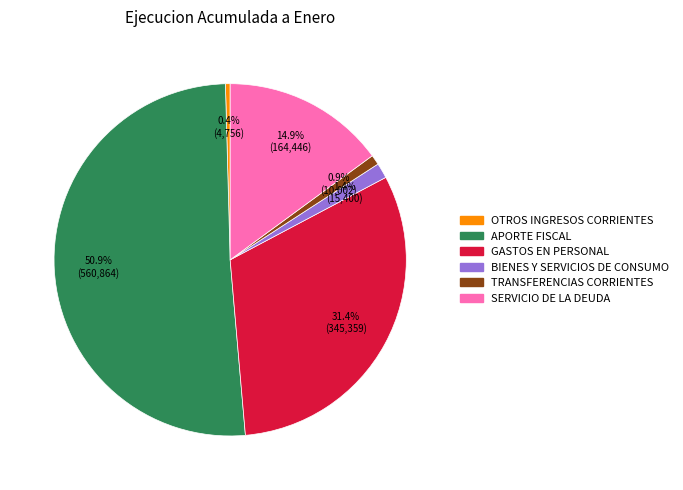

Combined, do GASTOS EN PERSONAL and TRANSFERENCIAS CORRIENTES account for over 50%?

No